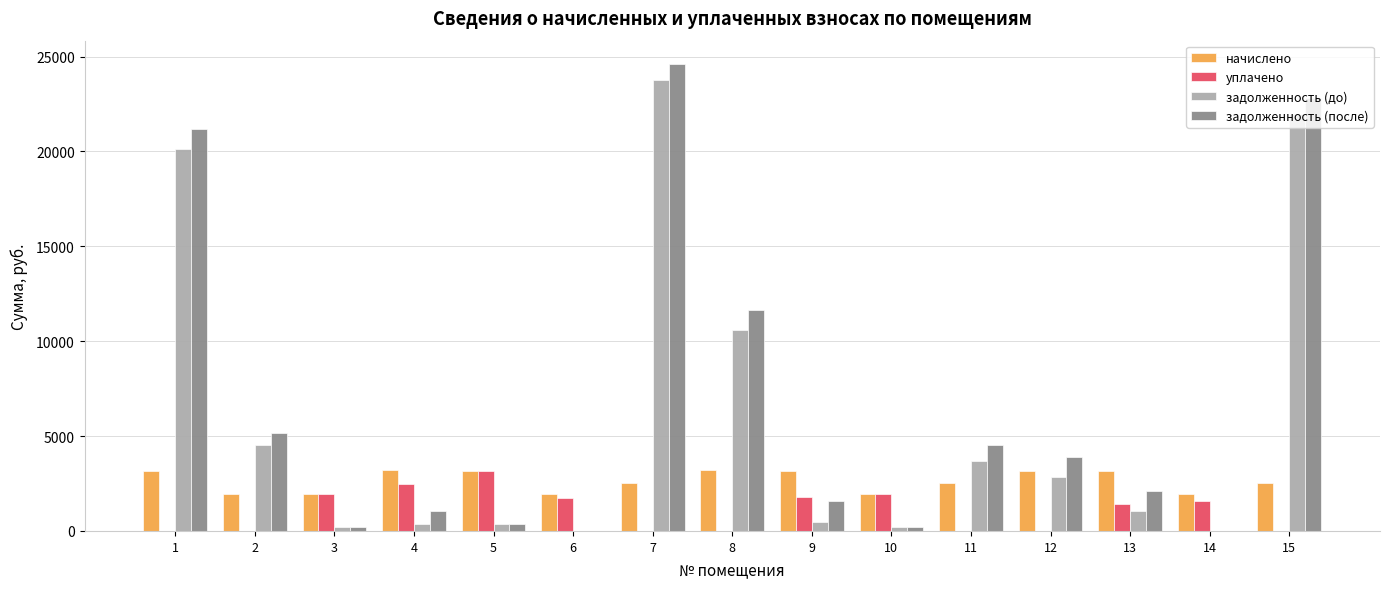

The начислено series shows 1948.0 at 3. True or false?

True